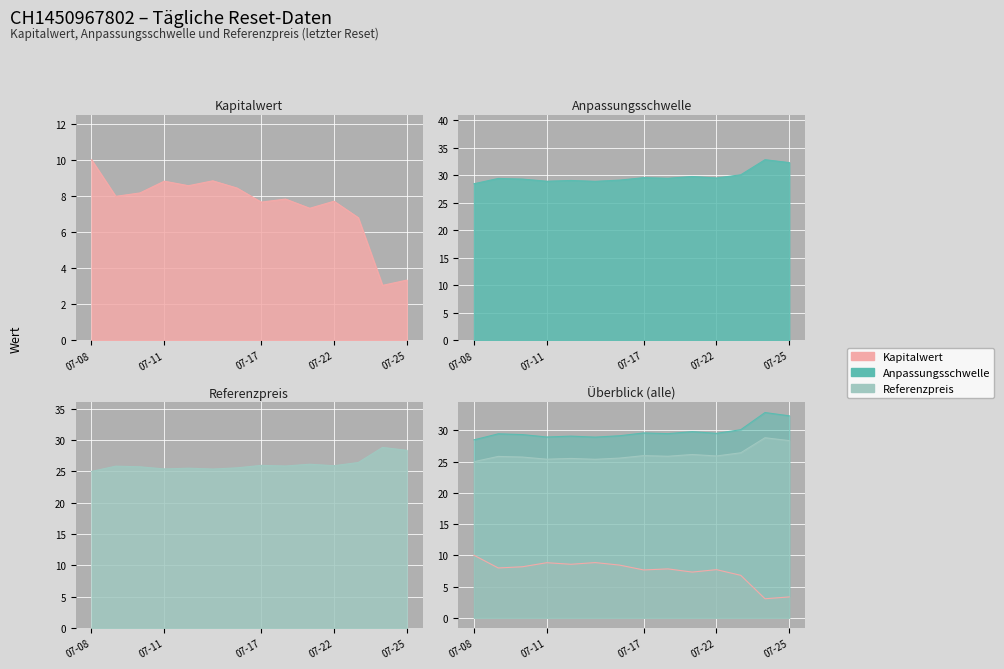

What is the sum of the Referenzpreis values at 2025-07-15 and 2025-07-08?

50.4